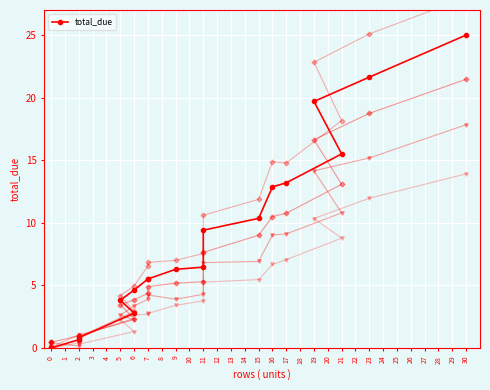

How many data points does each series have?

20